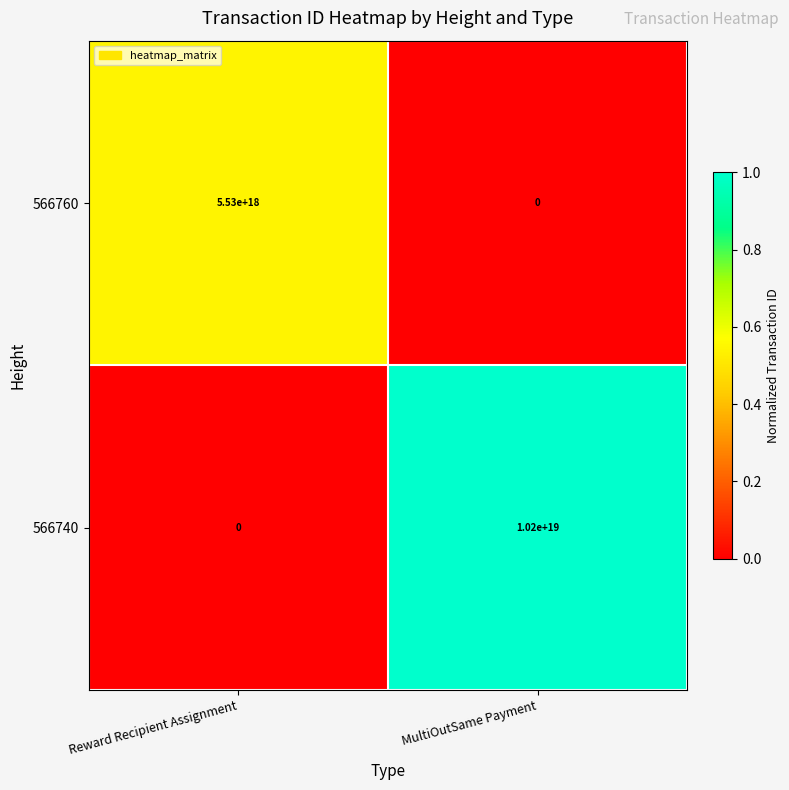

Rank the series by their average value, from lowest to highest.

566760, 566740